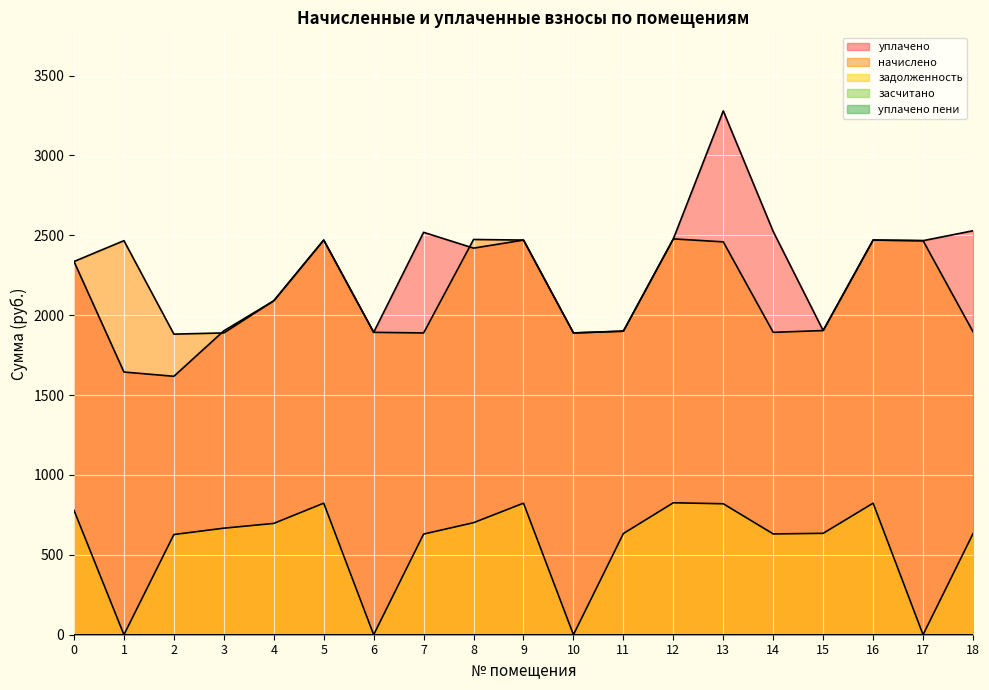

How many categories are shown in the chart?

19